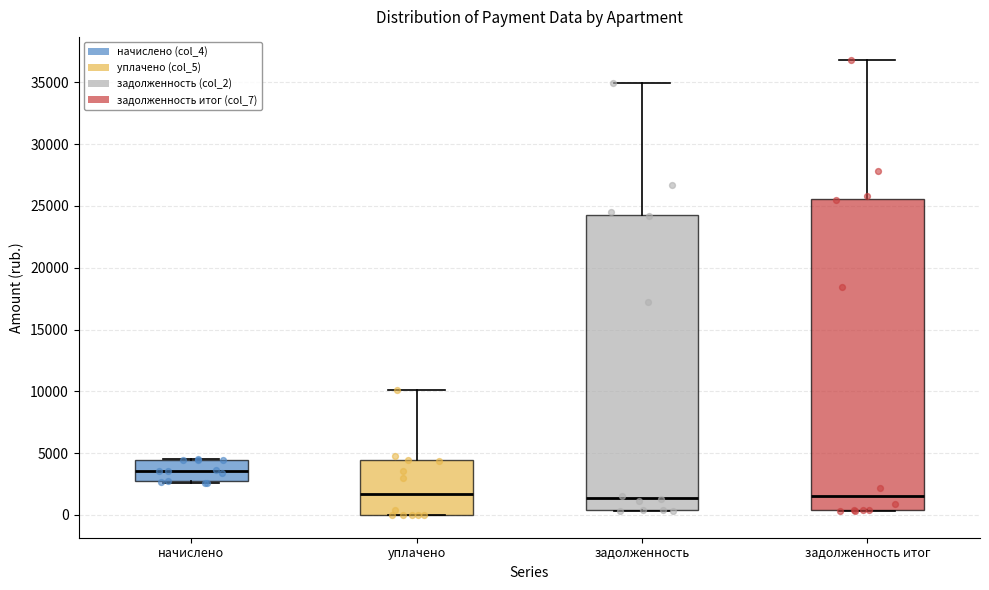

Reading left to right, transcribe this box plot: for each box, give where its median line is, the range the box spans, and where its two whiskers end, as read against the y-axis. The values are not printed on the chart, so give them approximately, as read against the axis.

начислено: median 3500, box 2500 to 4500, whiskers 2500 (just below the box's lower edge) to 4500
уплачено: median 1500, box 0 to 4500, whiskers 0 to 10000
задолженность: median 1500, box 500 to 24500, whiskers 500 to 35000
задолженность итог: median 1500, box 500 to 25500, whiskers 500 to 37000